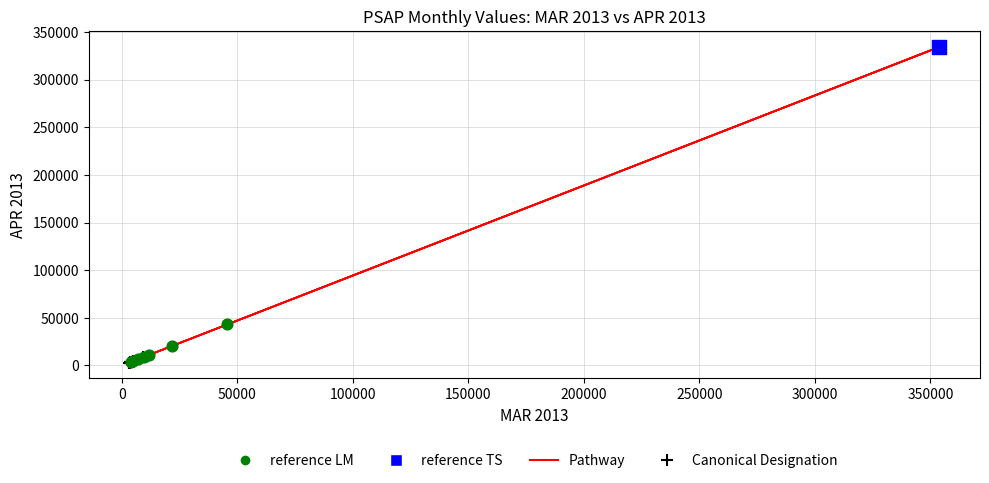

Which series reaches the maximum Y coordinate?

reference TS